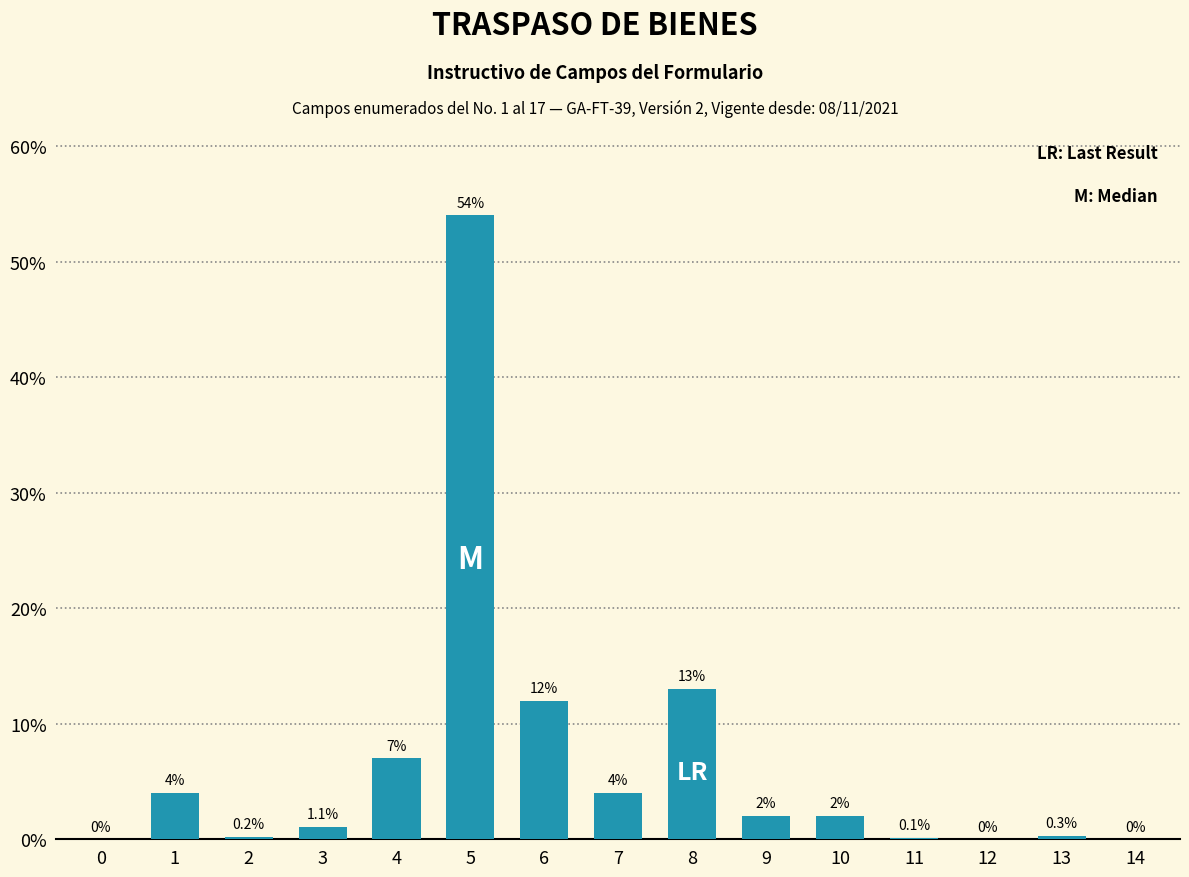

The value at 2 is 0.2. True or false?

True